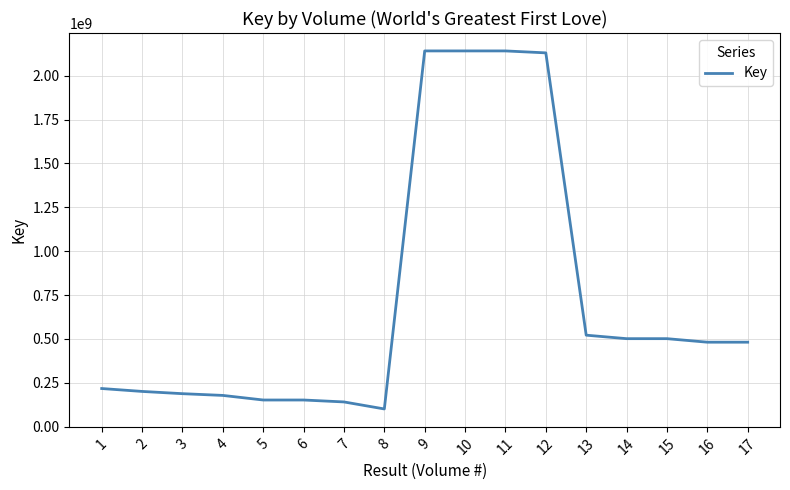

Is it true that the value at 2 is 200658197?

True